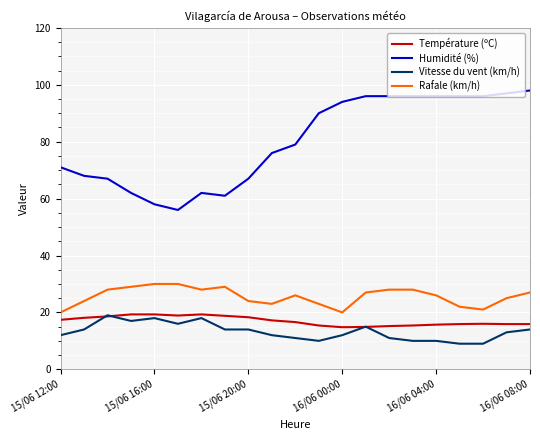

True or false: Rafale (km/h) and Température (ºC) intersect in this chart.

False